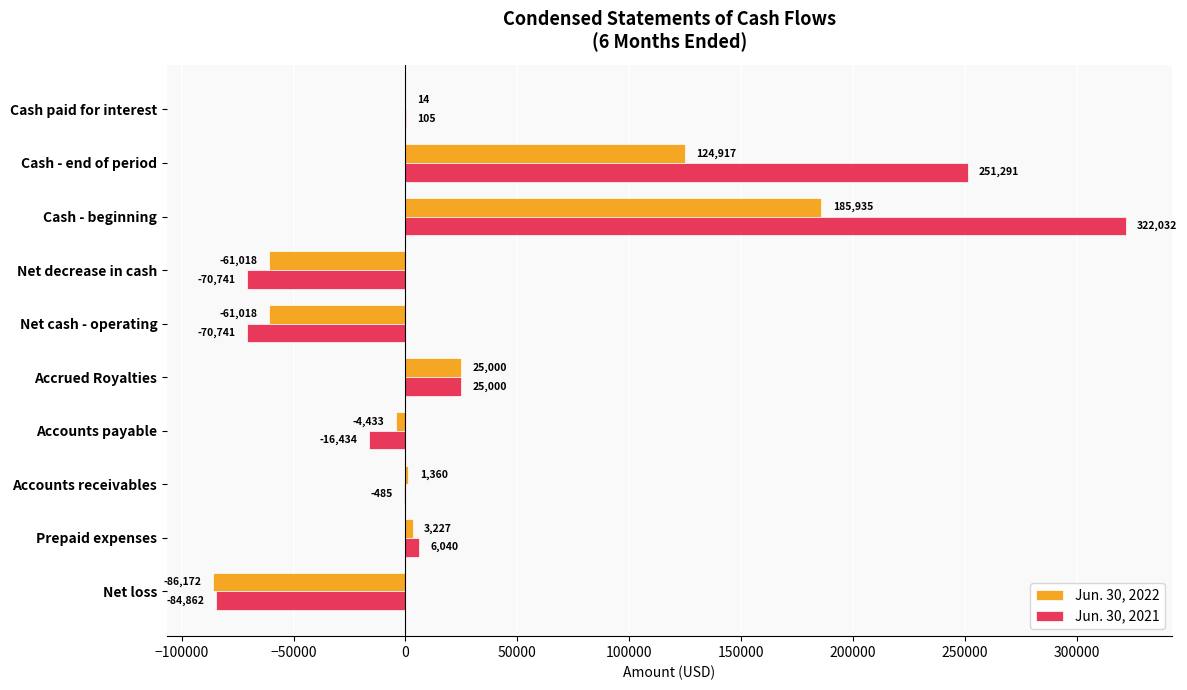

At which label does Jun. 30, 2022 reach its peak?

Cash - beginning